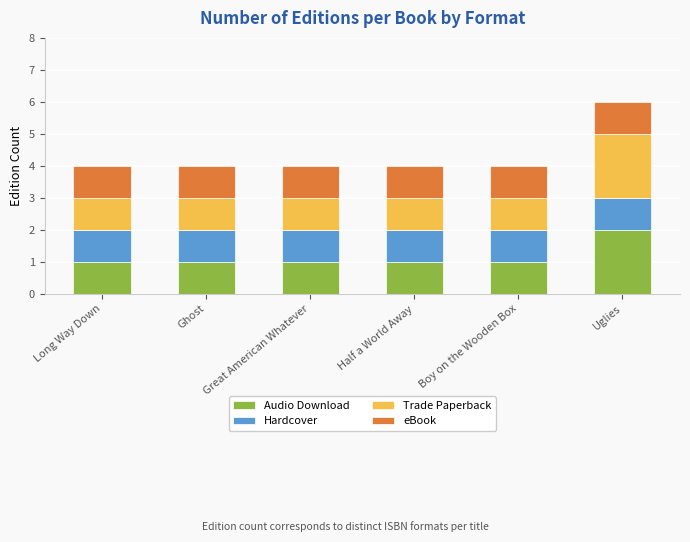

At which label does Audio Download reach its peak?

Uglies